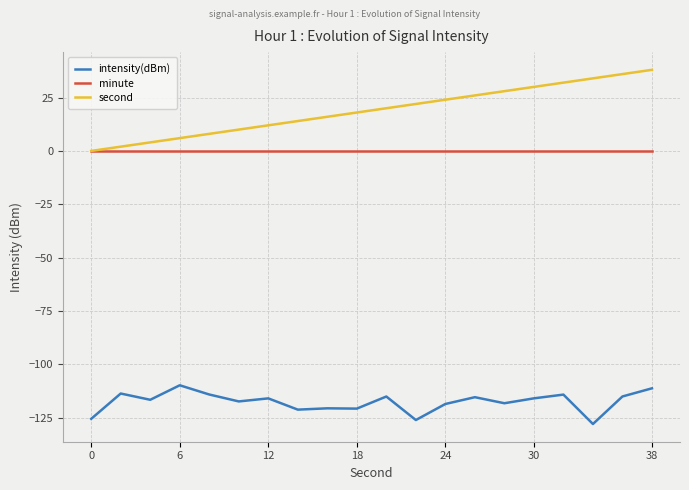

Which series has the widest spread of values?

second